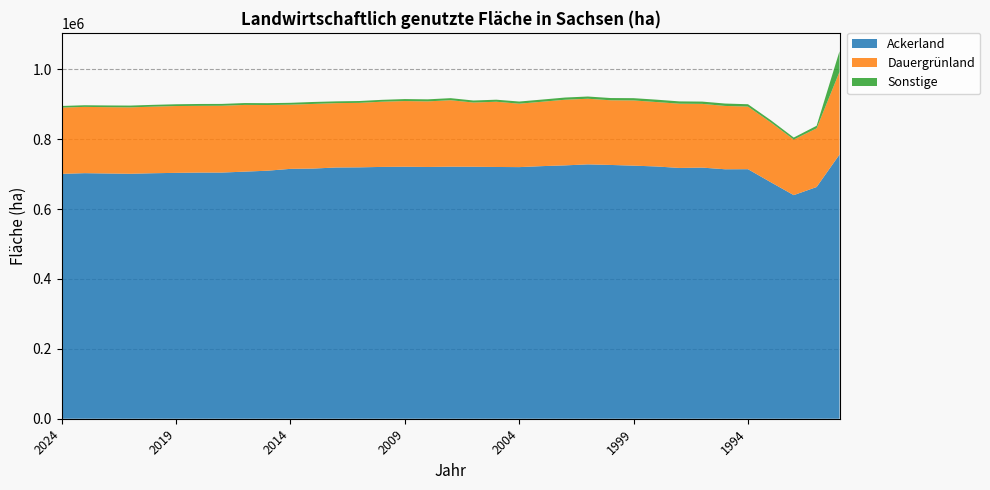

Reading left to right, transcribe all the data shown in this chart.

Ackerland: 2024=700828	2023=702846	2022=701916	2021=701091	2020=702673	2019=703711	2018=704498	2017=704559	2016=707210	2015=709905	2014=715190	2013=716043	2012=719070	2011=719493	2010=720739	2009=721222	2008=720594	2007=721373	2006=721172	2005=720560	2004=720157	2003=723000	2002=725149	2001=728034	2000=726356	1999=724354	1998=722004	1997=717797	1996=718756	1995=714014	1994=714215	1993=676782	1992=639971	1991=663208	1990=756165
Dauergrünland: 2024=189713	2023=189657	2022=189806	2021=190054	2020=190577	2019=191254	2018=190969	2017=191165	2016=190967	2015=188005	2014=183681	2013=184958	2012=184222	2011=184538	2010=186622	2009=188020	2008=187666	2007=190260	2006=183805	2005=186665	2004=181541	2003=184263	2002=187819	2001=187819	2000=185068	1999=186643	1998=184398	1997=183847	1996=182410	1995=181252	1994=179171	1993=171199	1992=159064	1991=167959	1990=236579
Sonstige: 2024=4639	2023=4738	2022=4939	2021=5144	2020=5124	2019=5099	2018=5402	2017=5322	2016=5337	2015=5283	2014=5336	2013=5636	2012=5058	2011=5264	2010=5381	2009=5679	2008=5882	2007=5879	2006=5838	2005=5895	2004=6149	2003=6237	2002=6325	2001=6367	2000=6449	1999=6503	1998=6806	1997=6631	1996=6532	1995=6848	1994=6747	1993=6363	1992=5705	1991=7323	1990=59103